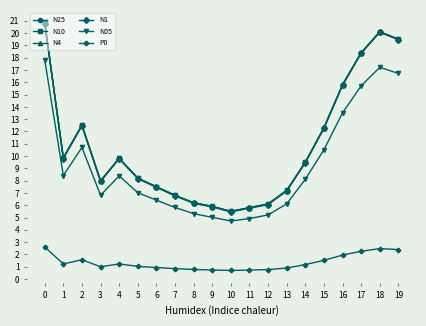

True or false: N05 and P0 intersect in this chart.

False